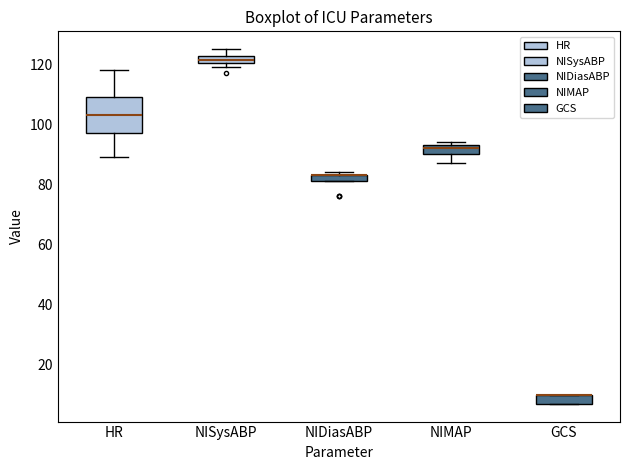

Which box is the tallest, from its lower edge to its upper edge?

HR